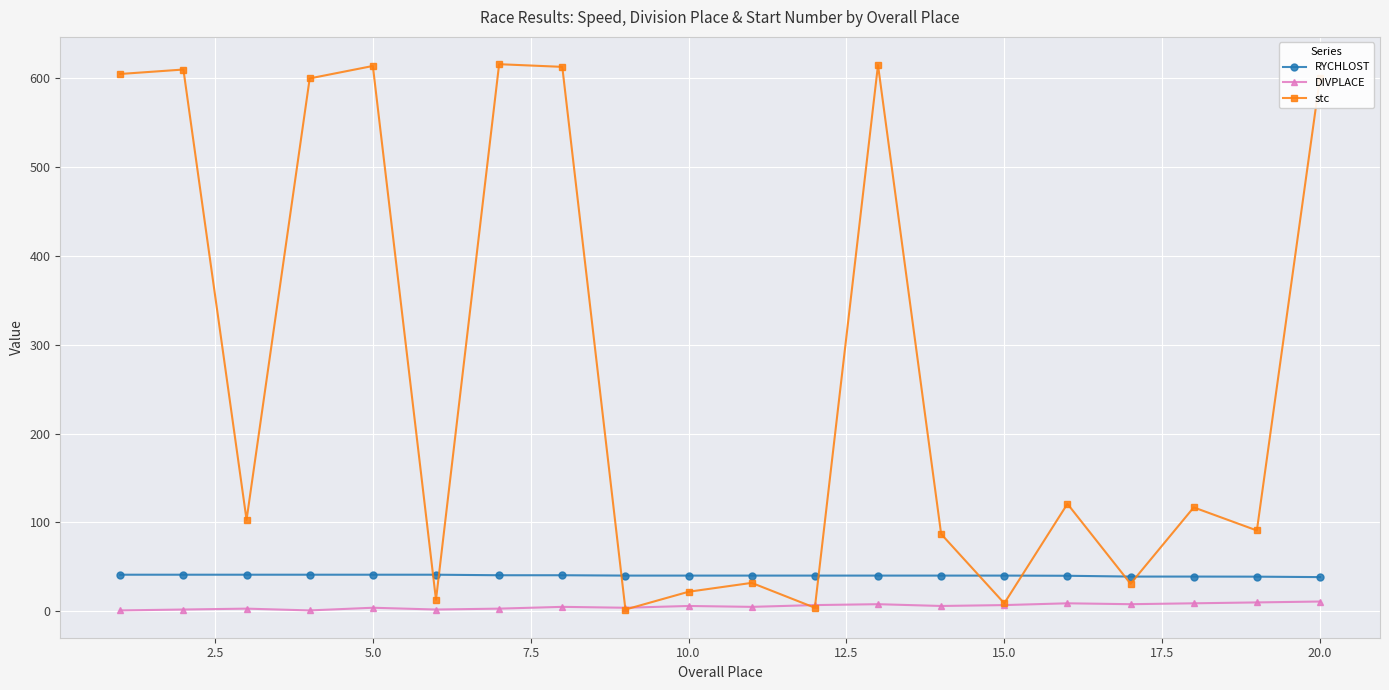

What are all the series names shown in the legend?

RYCHLOST, DIVPLACE, stc